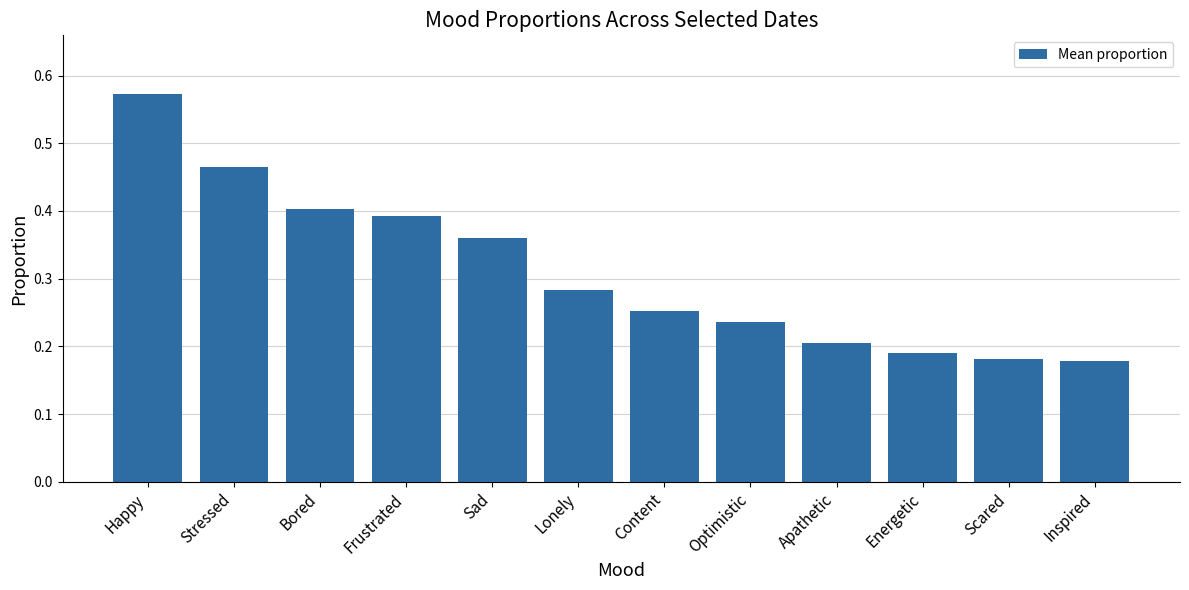

What position from the left is Energetic?

10